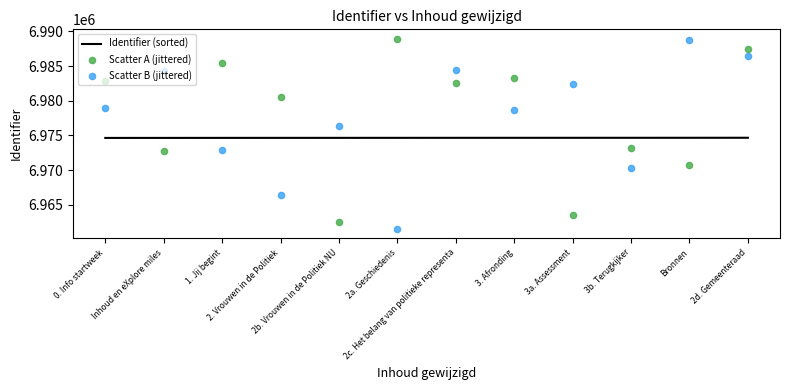

Which series has the largest total across all categories?

Scatter A (jittered)